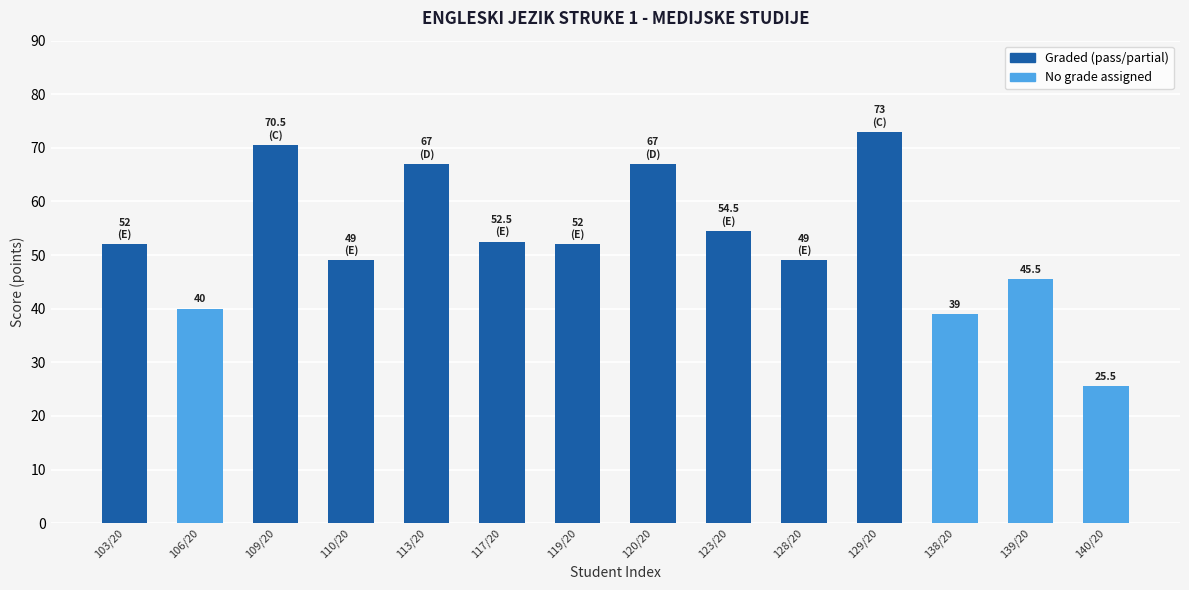

What is the label of the 12th bar from the left?

138/20